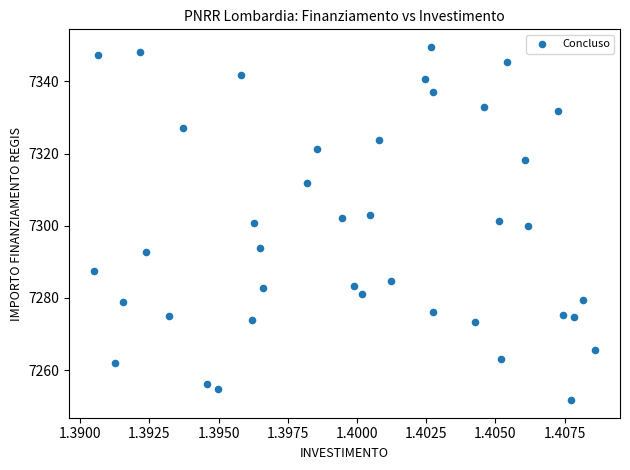

What is the range of Y values (max minus min)?

97.9